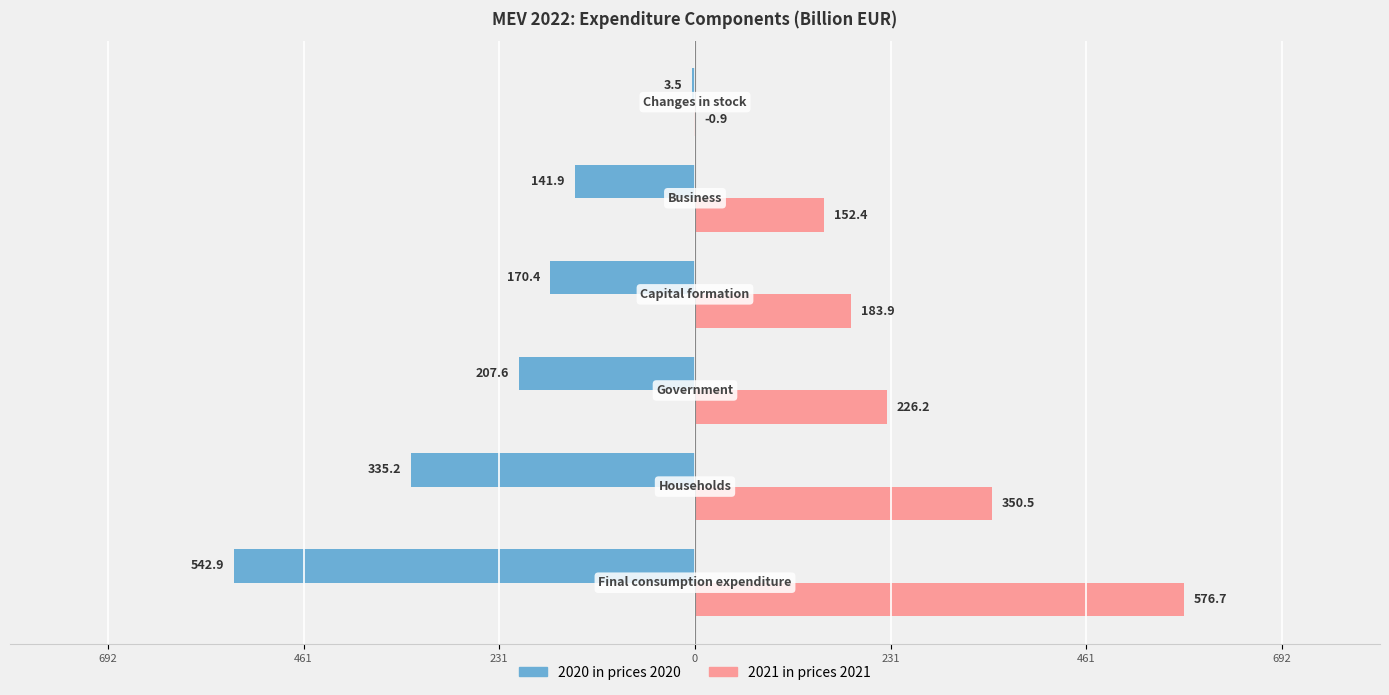

What is the minimum value shown in the chart?

-542.9